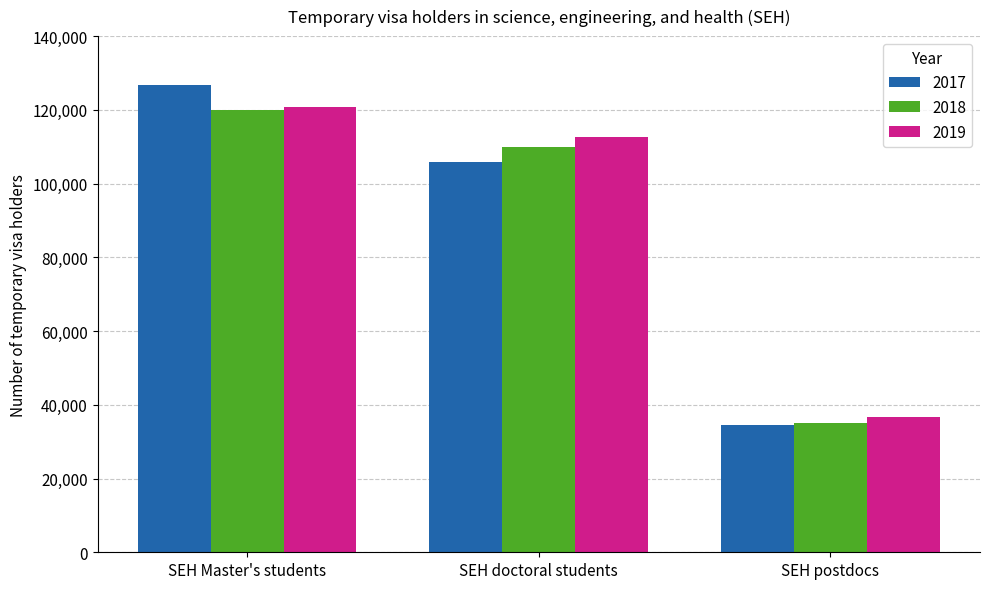

The 2019 series shows 112755 at SEH doctoral students. True or false?

True